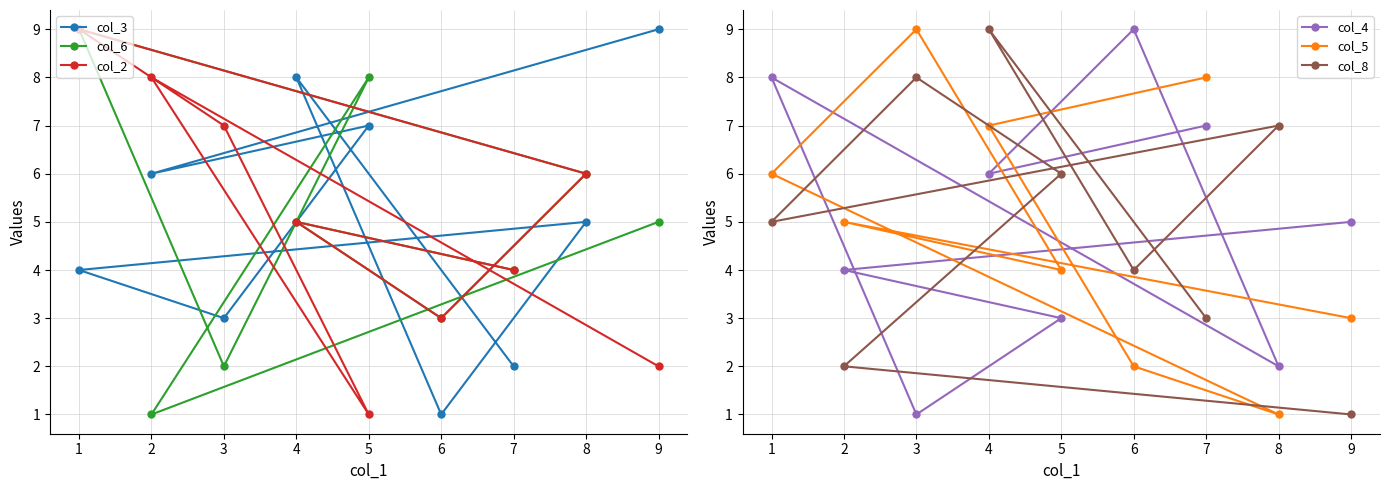

In col_5, how many points are lower than both neighbors (excluding endpoints)?

2